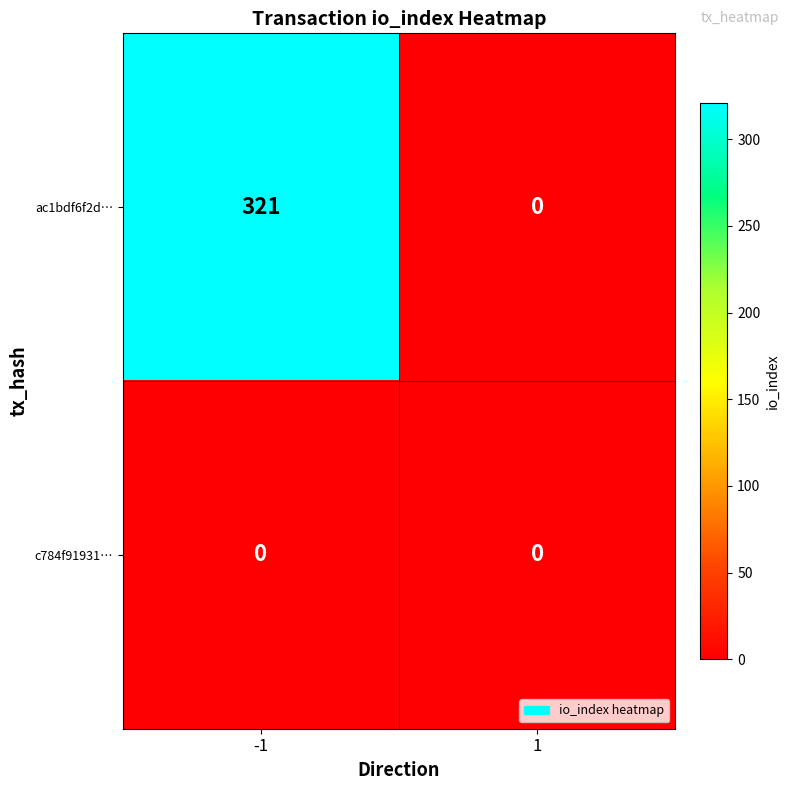

Reading right to left, list all the values displayed in this chart.

ac1bdf6f2d…: 1=0	-1=321
c784f91931…: 1=0	-1=0